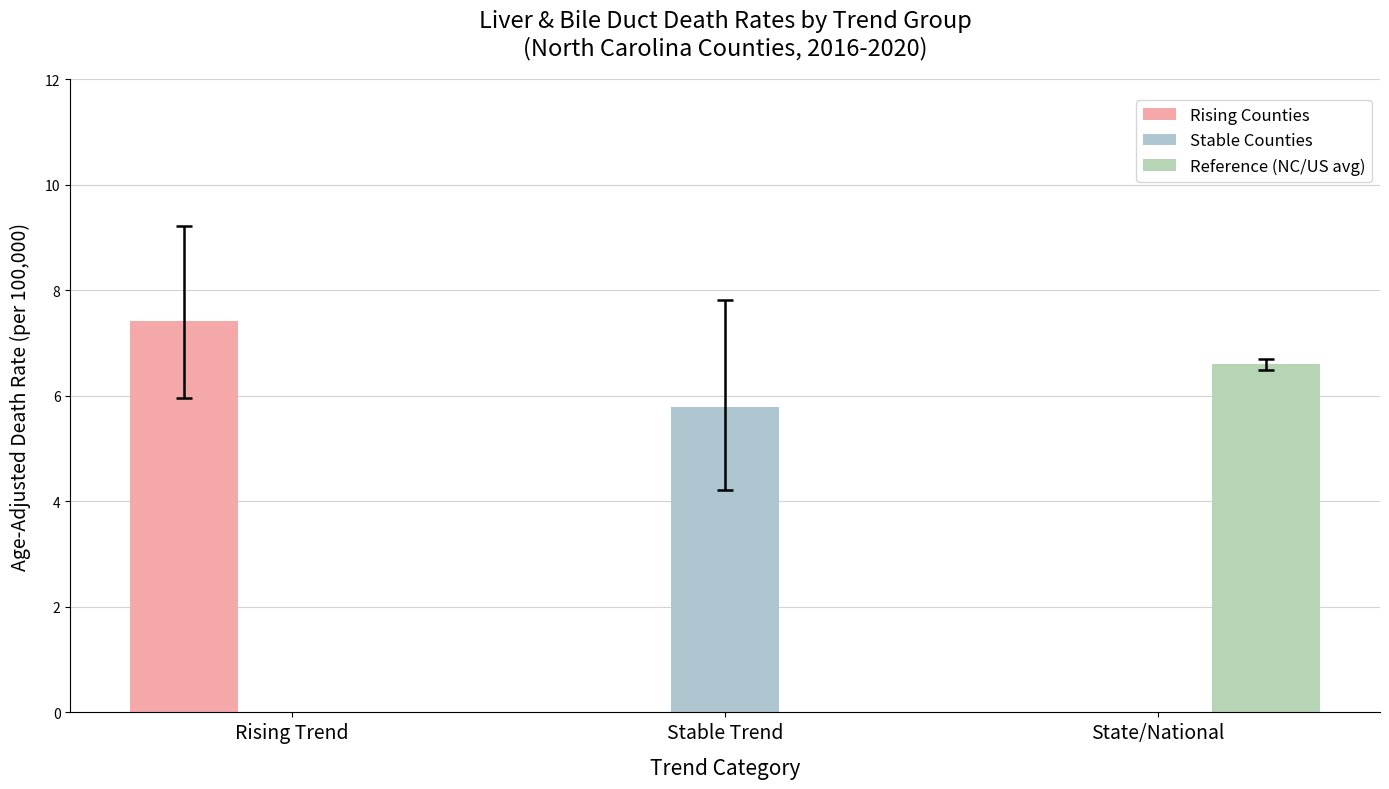

How many categories are shown in the chart?

3